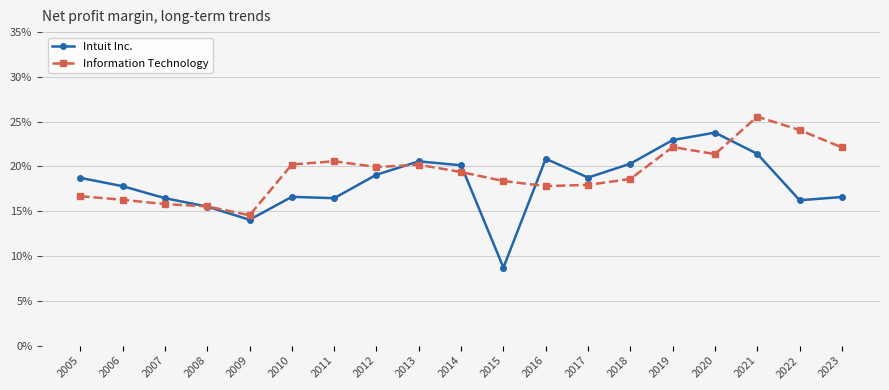

Where is the first local maximum for Information Technology?

2011